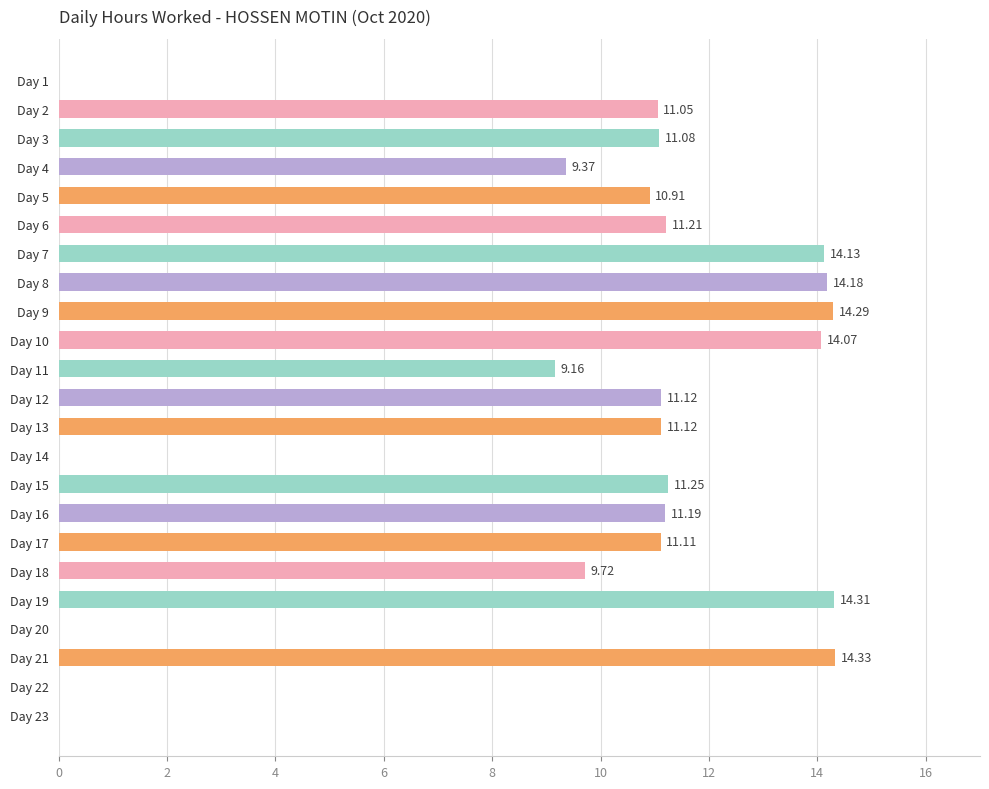

Where is the data nearest to the value 7?

Day 11